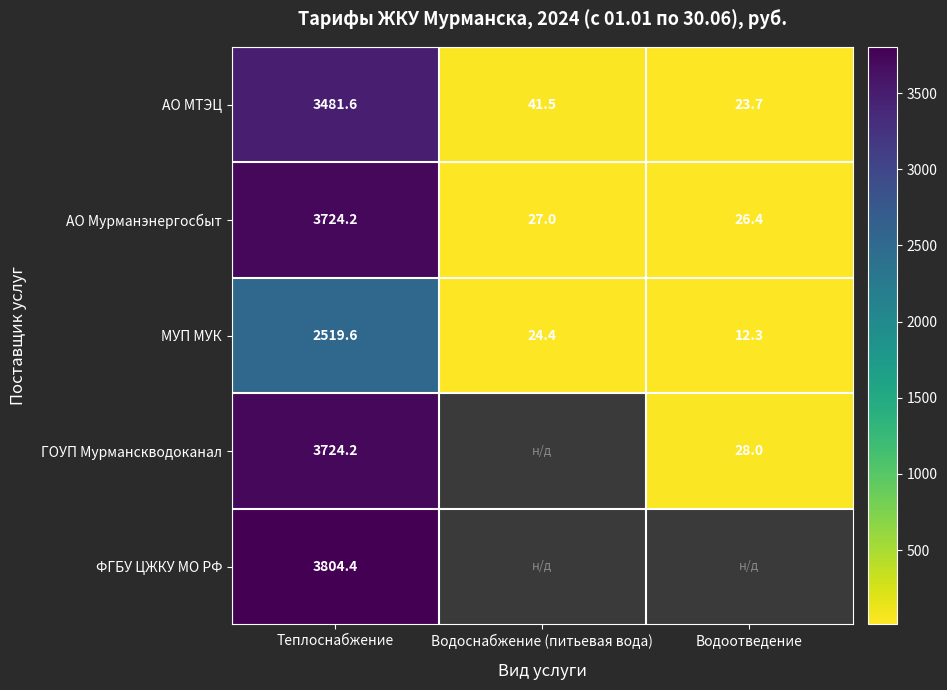

Count the number of categories in the chart.

3